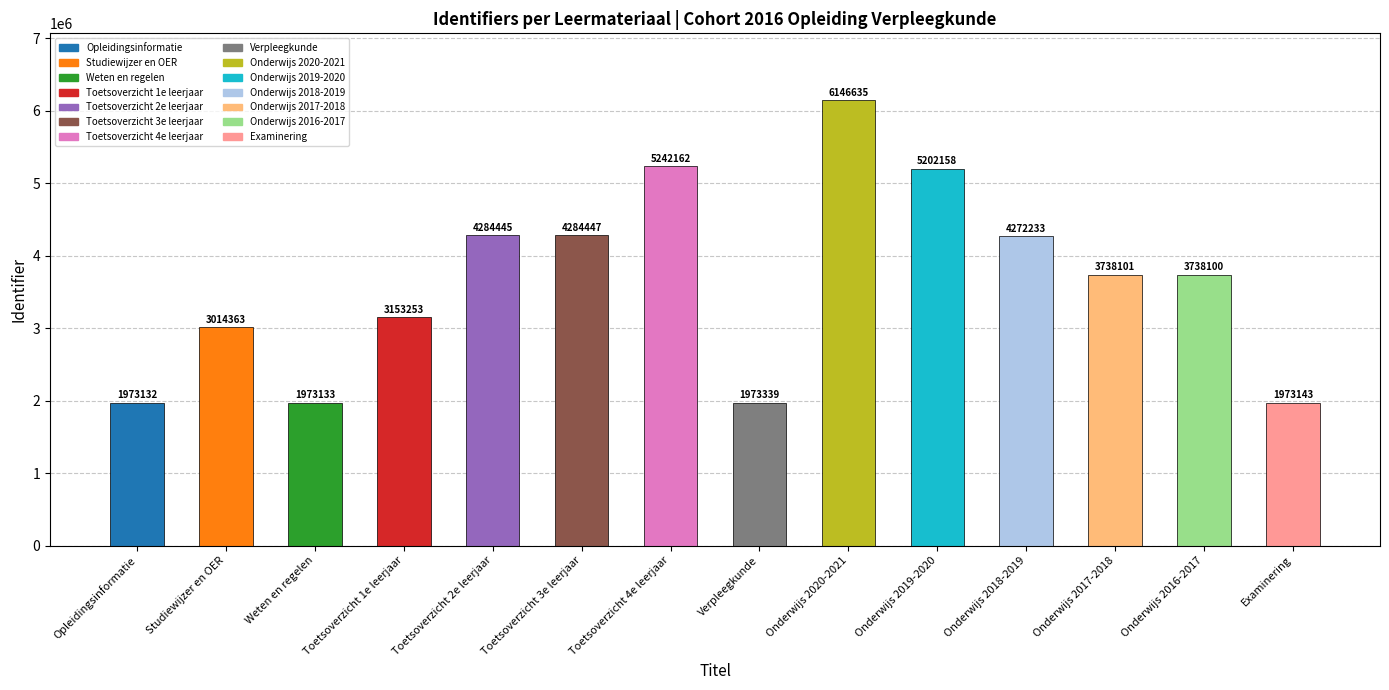

Which label corresponds to the largest value in the chart?

Onderwijs 2020-2021